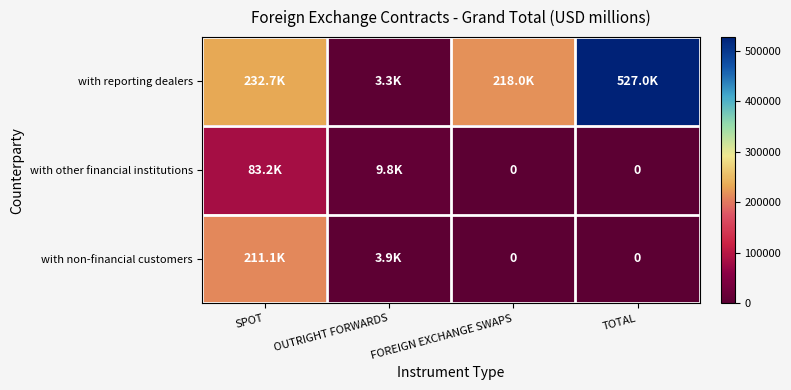

The value of with non-financial customers at SPOT is 123206.5. True or false?

False